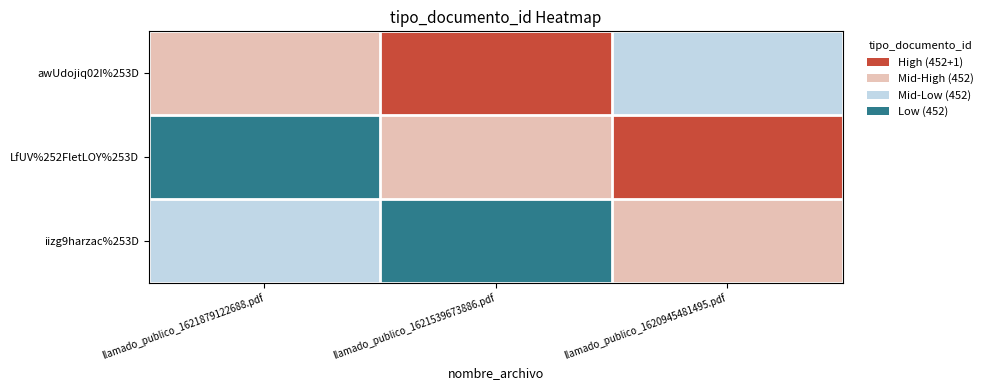

Reading left to right, transcribe all the data shown in this chart.

awUdojiq02I%253D: llamado_publico_1621879122688.pdf=2	llamado_publico_1621539673886.pdf=3	llamado_publico_1620945481495.pdf=1
LfUV%252FletLOY%253D: llamado_publico_1621879122688.pdf=0	llamado_publico_1621539673886.pdf=2	llamado_publico_1620945481495.pdf=3
iizg9harzac%253D: llamado_publico_1621879122688.pdf=1	llamado_publico_1621539673886.pdf=0	llamado_publico_1620945481495.pdf=2